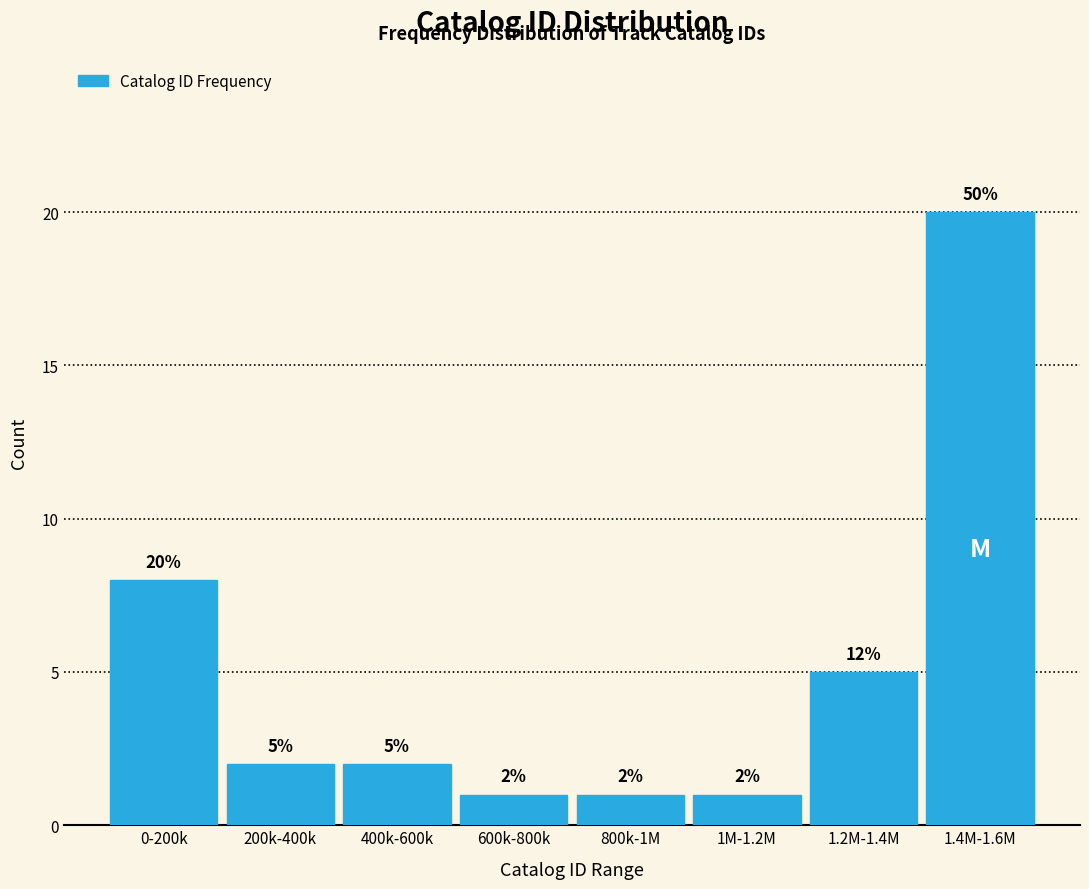

Reading left to right, what are all the values shown in this chart?

0-200k=8	200k-400k=2	400k-600k=2	600k-800k=1	800k-1M=1	1M-1.2M=1	1.2M-1.4M=5	1.4M-1.6M=20